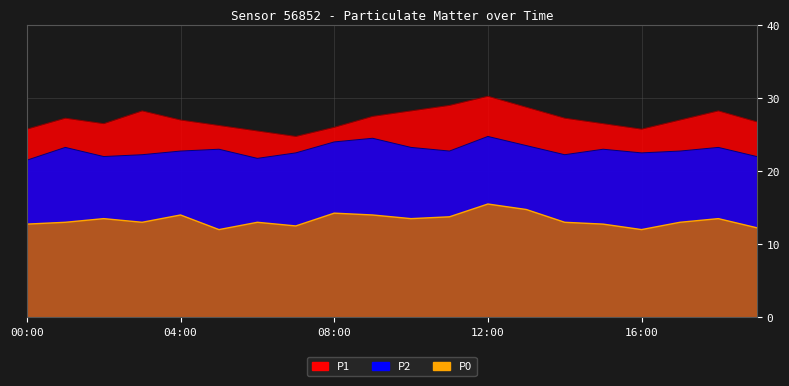

Reading left to right, what are all the values shown in this chart?

P1: 00:00=25.8	01:00=27.2	02:00=26.5	03:00=28.2	04:00=27.0	05:00=26.2	06:00=25.5	07:00=24.8	08:00=26.0	09:00=27.5	10:00=28.2	11:00=29.0	12:00=30.2	13:00=28.8	14:00=27.2	15:00=26.5	16:00=25.8	17:00=27.0	18:00=28.2	19:00=26.8
P2: 00:00=21.5	01:00=23.2	02:00=22.0	03:00=22.2	04:00=22.8	05:00=23.0	06:00=21.8	07:00=22.5	08:00=24.0	09:00=24.5	10:00=23.2	11:00=22.8	12:00=24.8	13:00=23.5	14:00=22.2	15:00=23.0	16:00=22.5	17:00=22.8	18:00=23.2	19:00=22.0
P0: 00:00=12.8	01:00=13.0	02:00=13.5	03:00=13.0	04:00=14.0	05:00=12.0	06:00=13.0	07:00=12.5	08:00=14.2	09:00=14.0	10:00=13.5	11:00=13.8	12:00=15.5	13:00=14.8	14:00=13.0	15:00=12.8	16:00=12.0	17:00=13.0	18:00=13.5	19:00=12.2